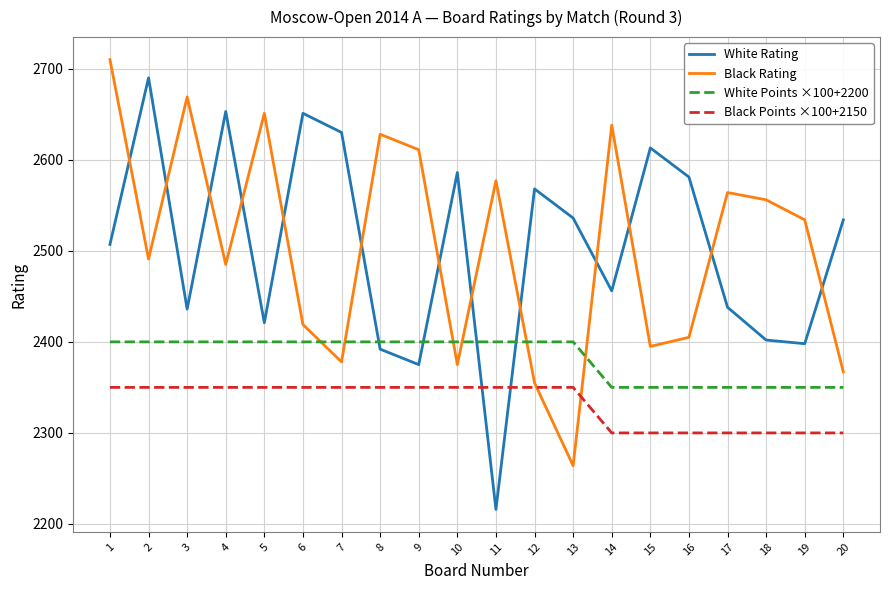

The value of White Rating at 13 is 2536. True or false?

True